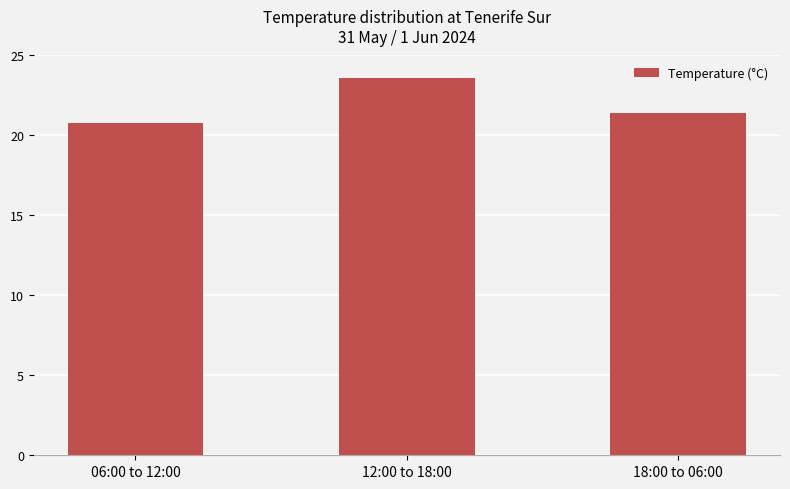

How many data points are above 21?

2